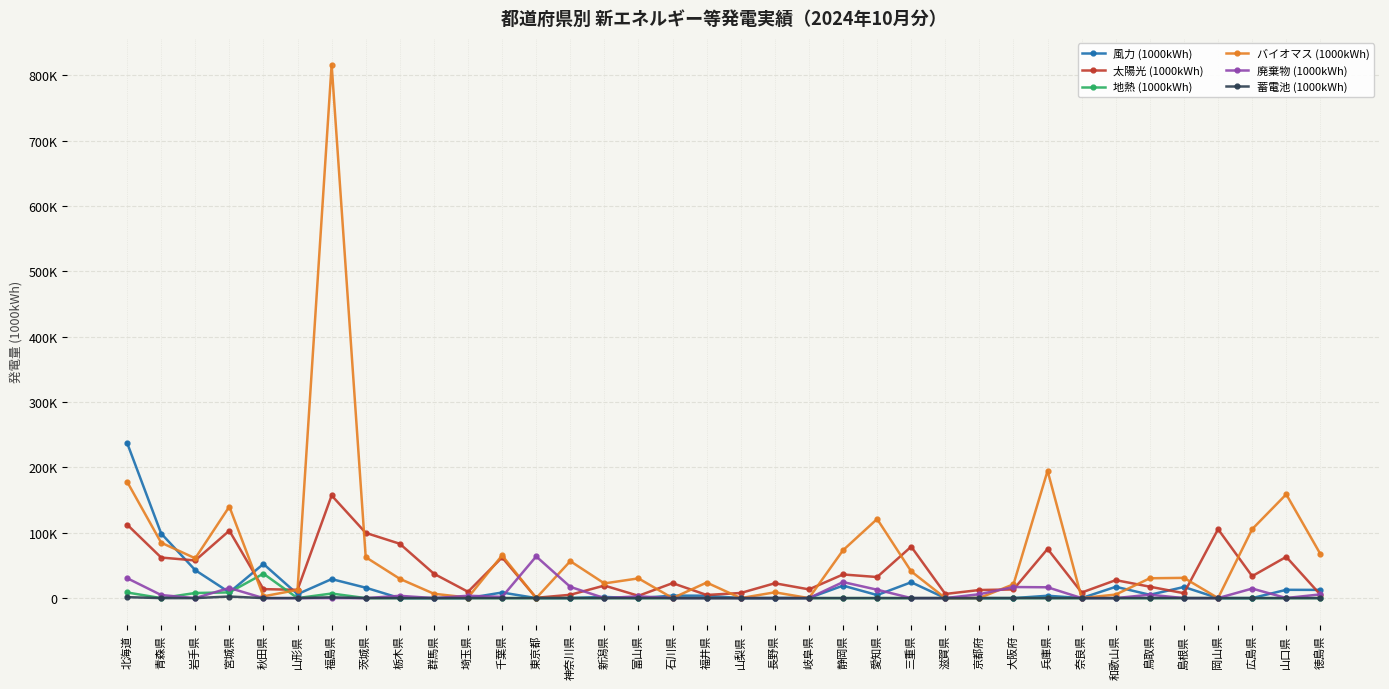

What value does the 蓄電池 (1000kWh) series have at 東京都?

13.0